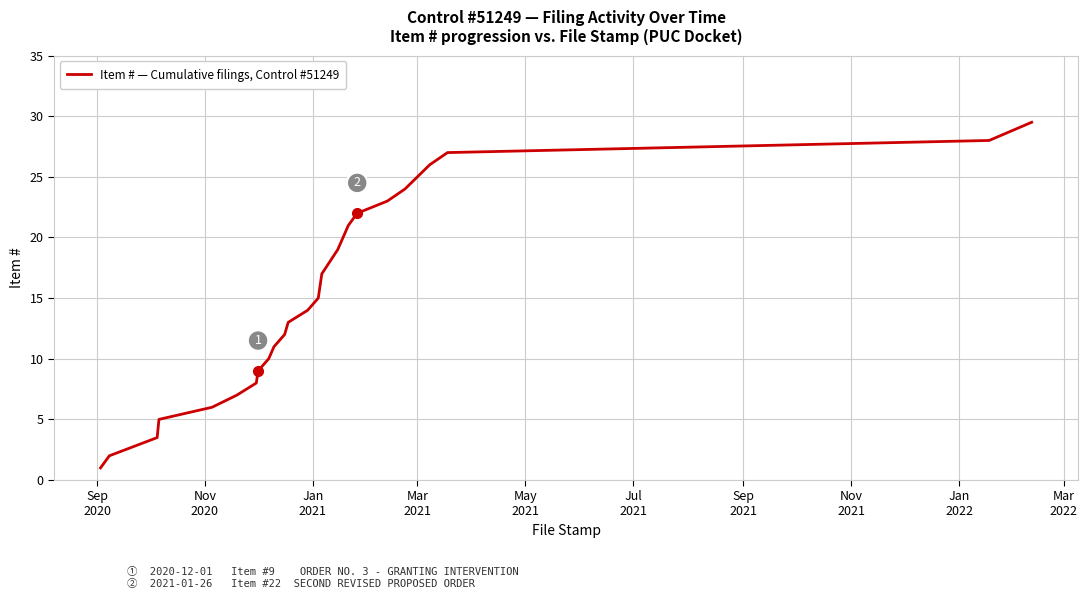

What is the difference between the maximum and minimum values?

28.5